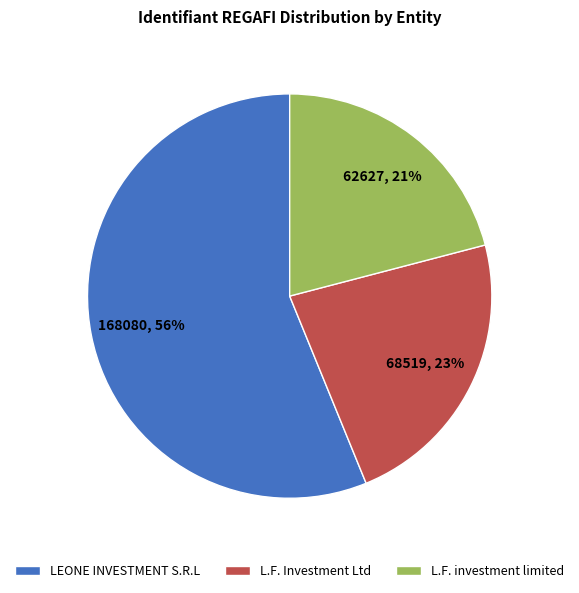

Which category accounts for the majority?

LEONE INVESTMENT S.R.L